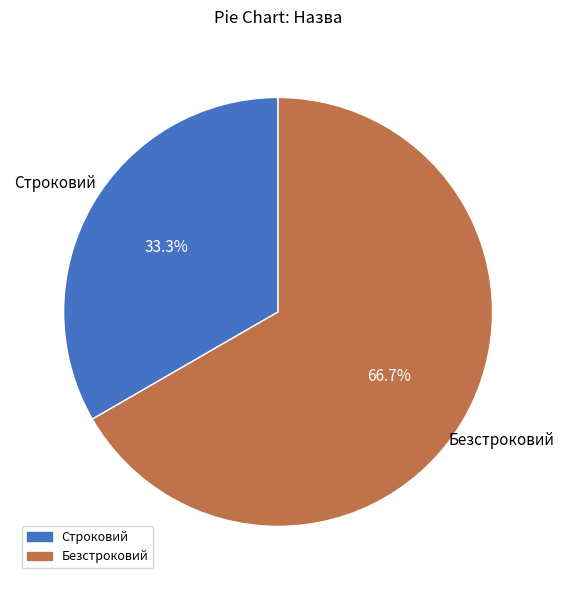

Does any single category account for the majority?

Yes